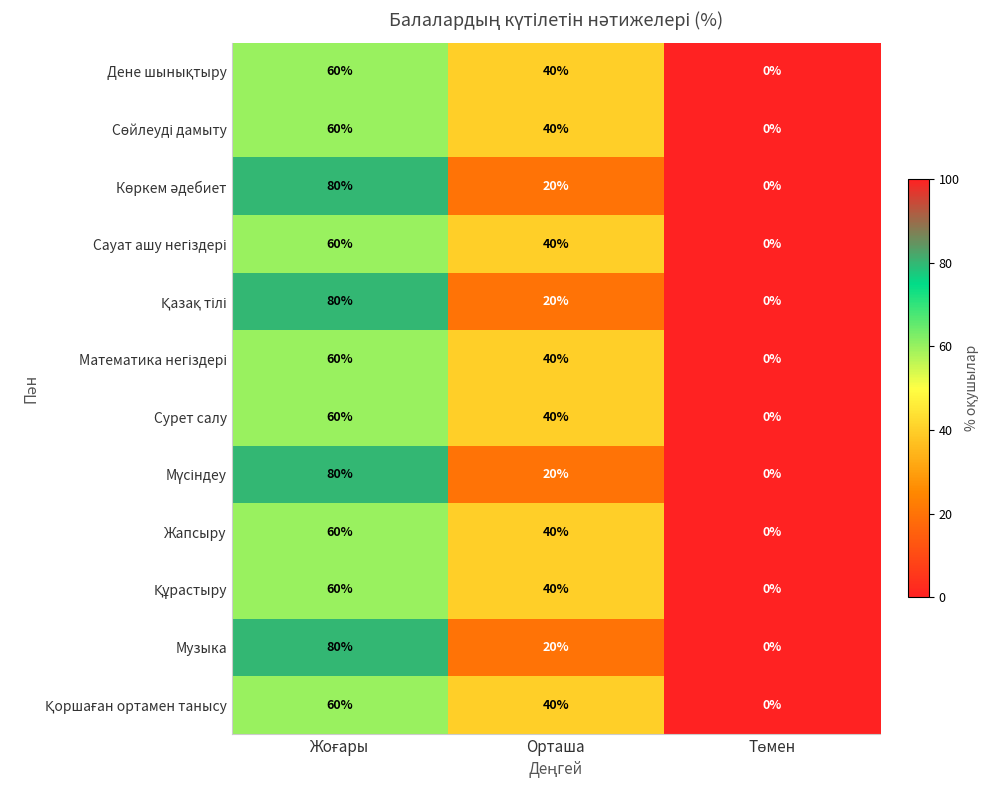

What is the average value of the Музыка series?

33